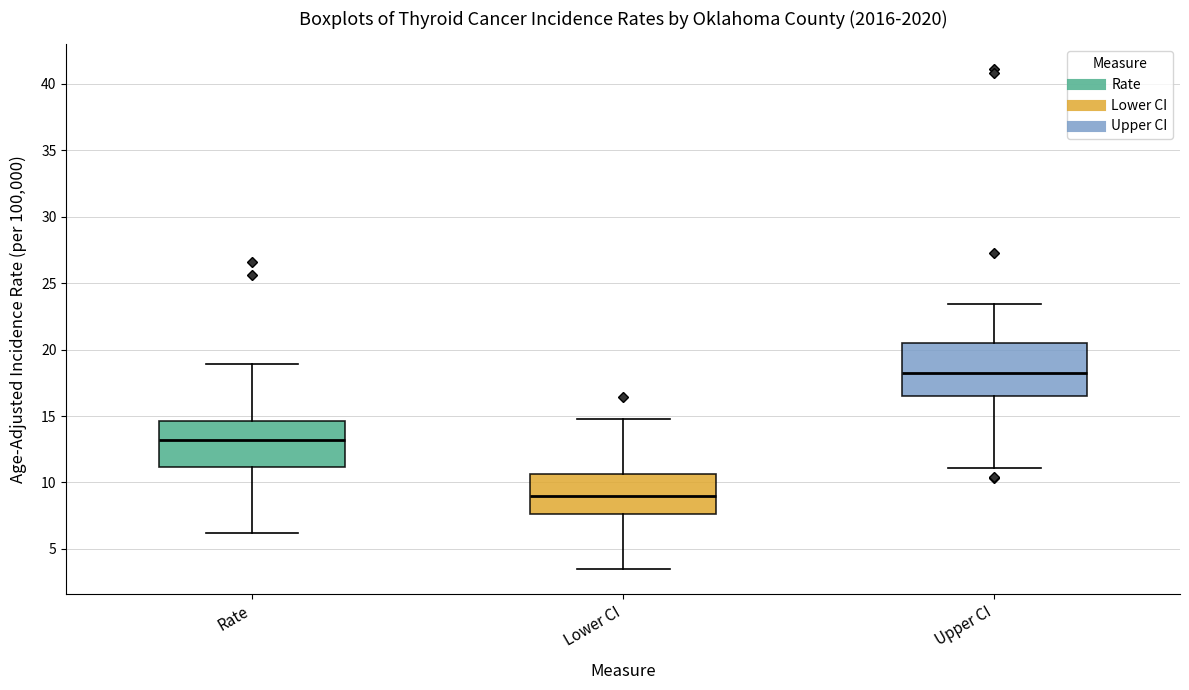

Which box's median line is the lowest?

Lower CI